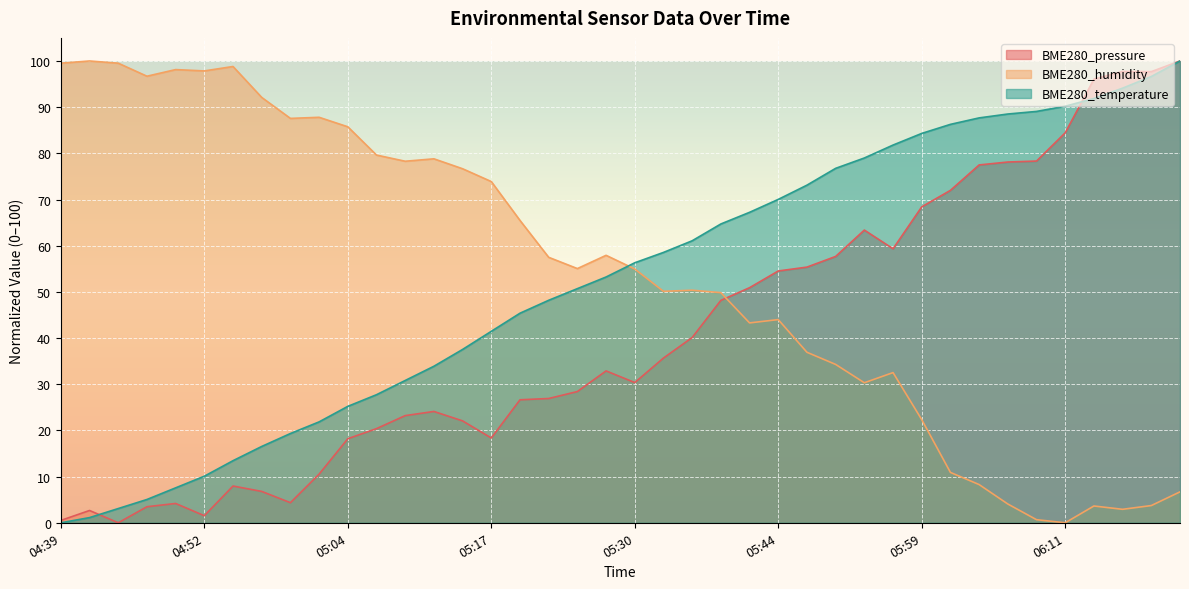

How many intersections are there between BME280_temperature and BME280_pressure?

2